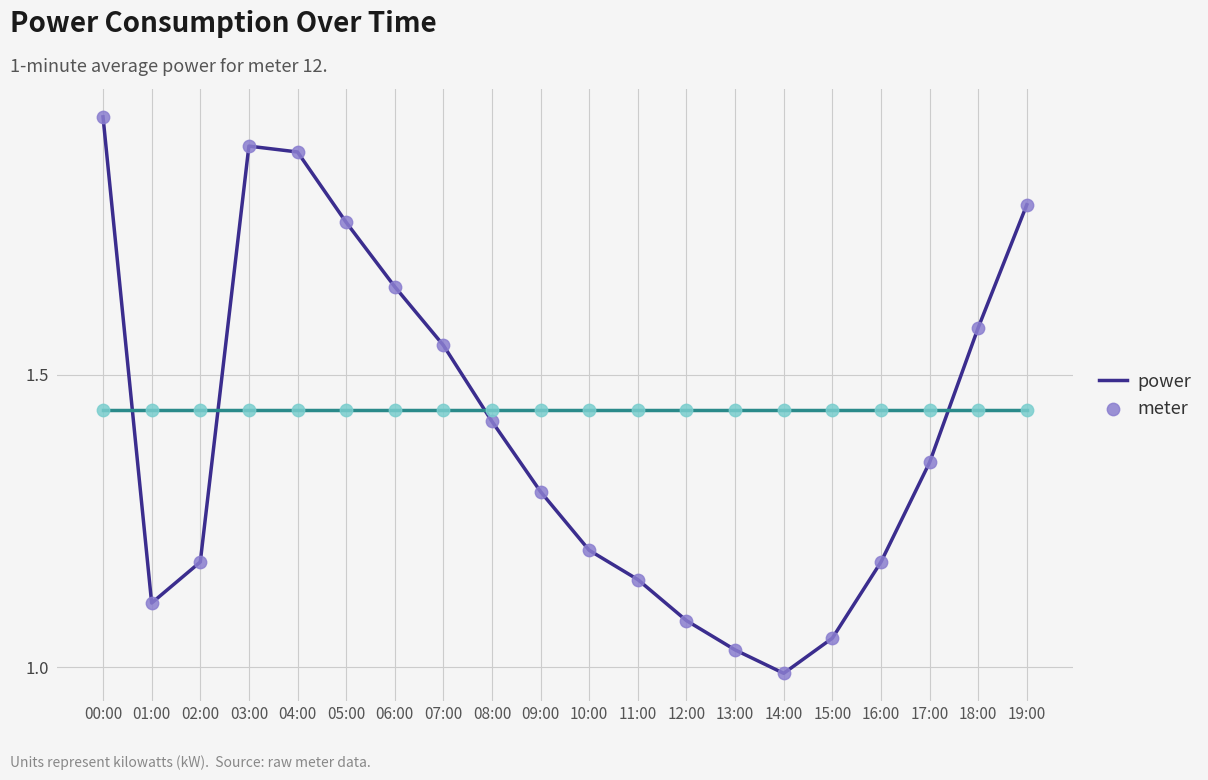

Which series changed the most between 08:00 and 09:00?

power